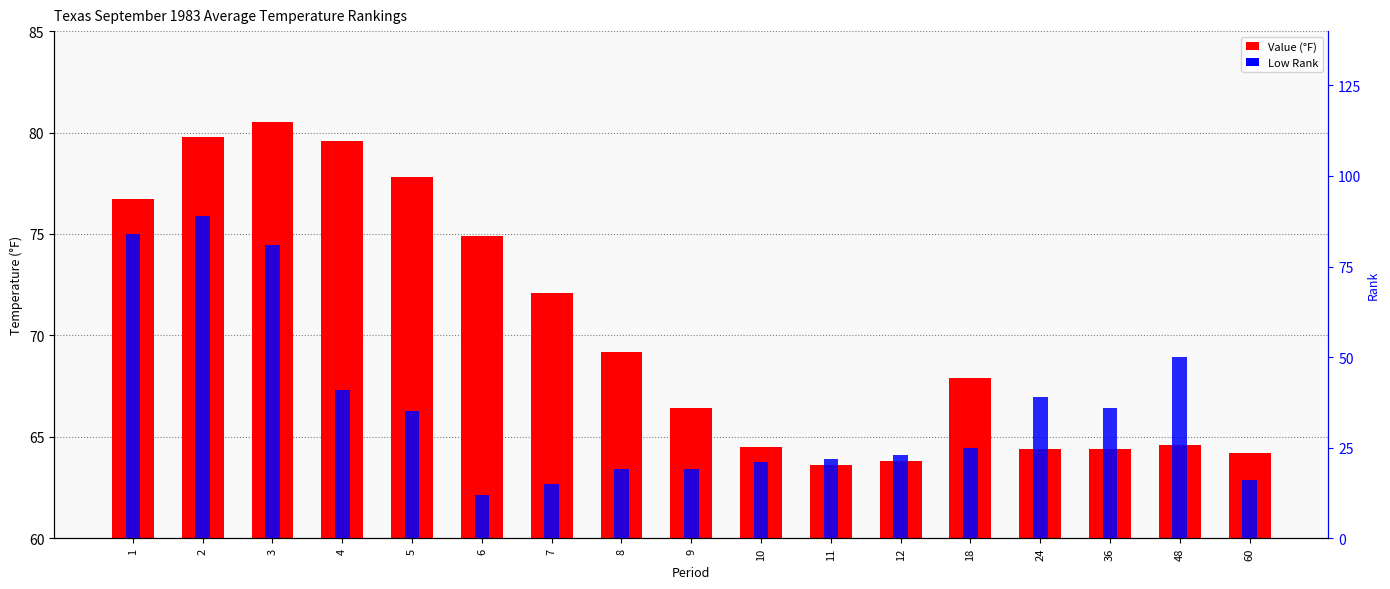

Are the bars horizontal?

No